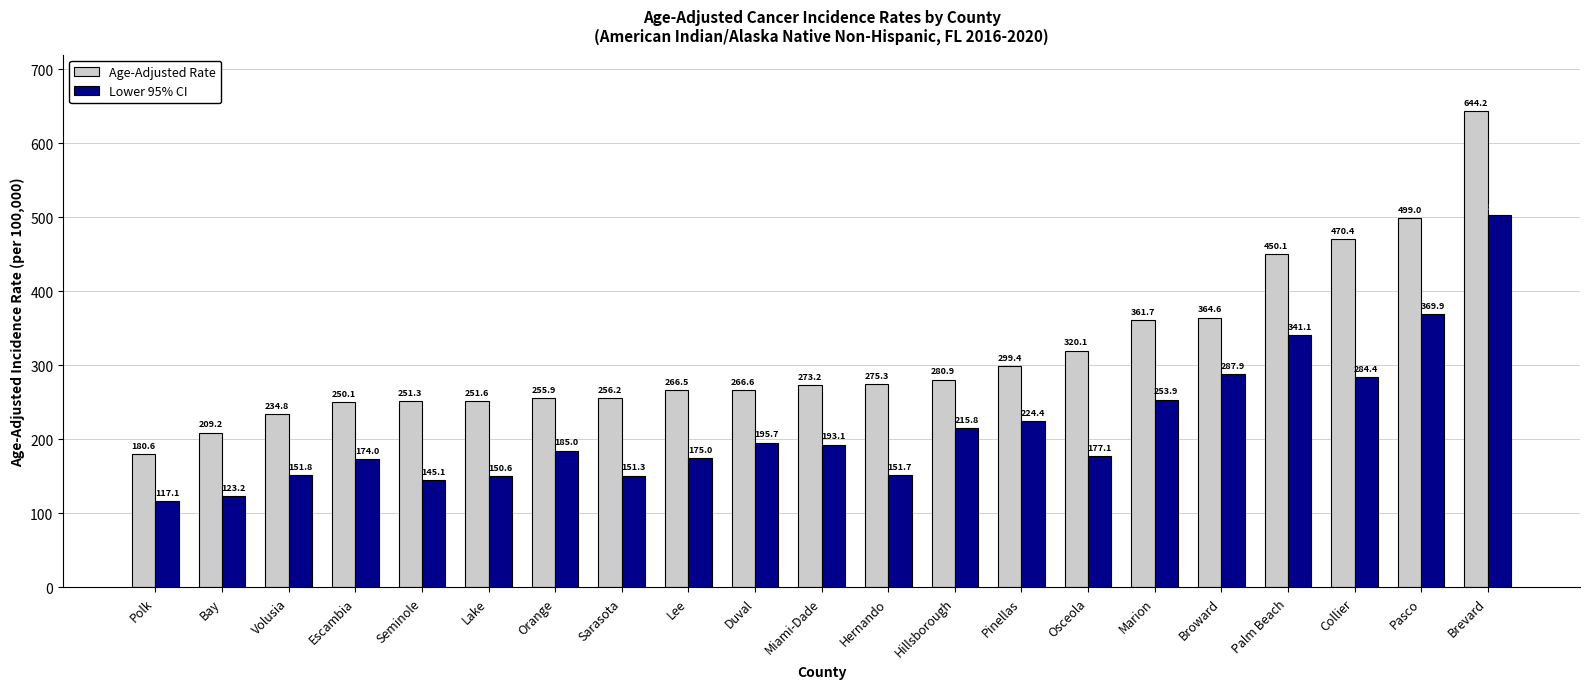

What is the label of the 6th bar from the right?

Marion